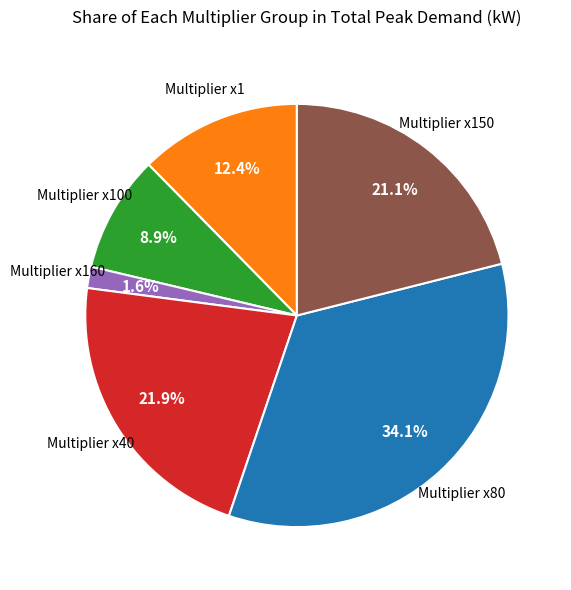

How many segments does this pie chart have?

6